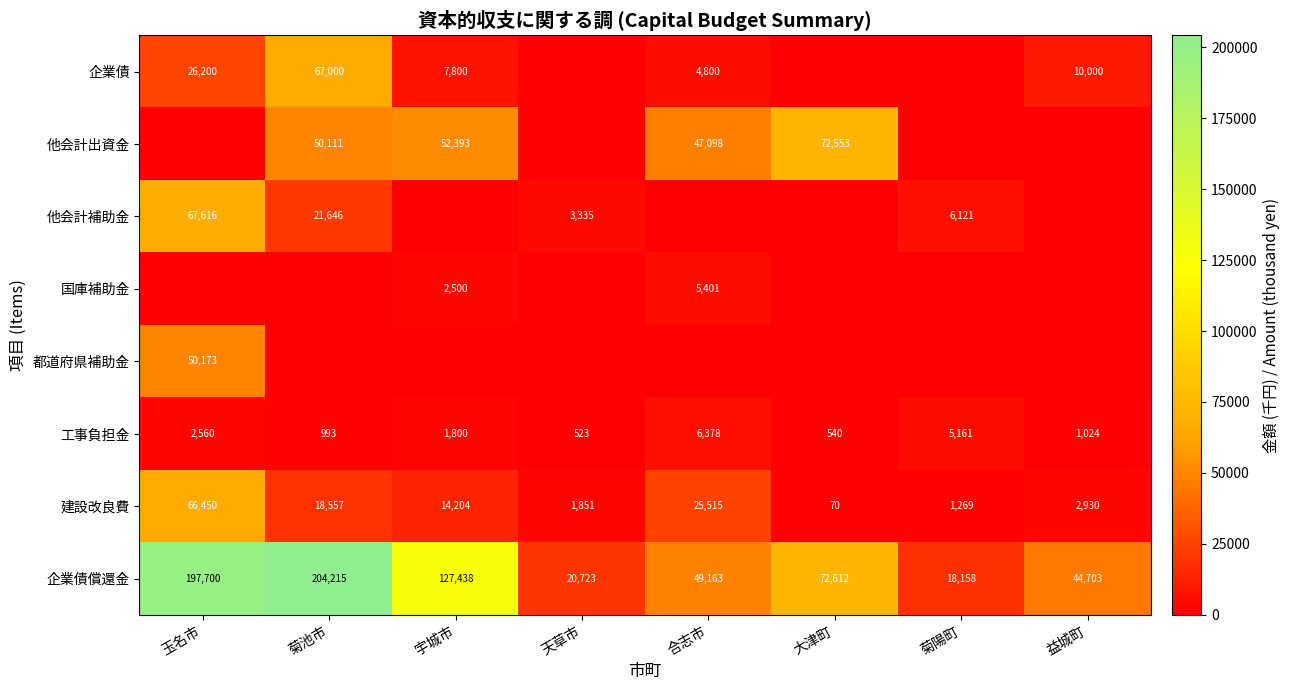

How many values in the 建設改良費 series are below 14204?

4